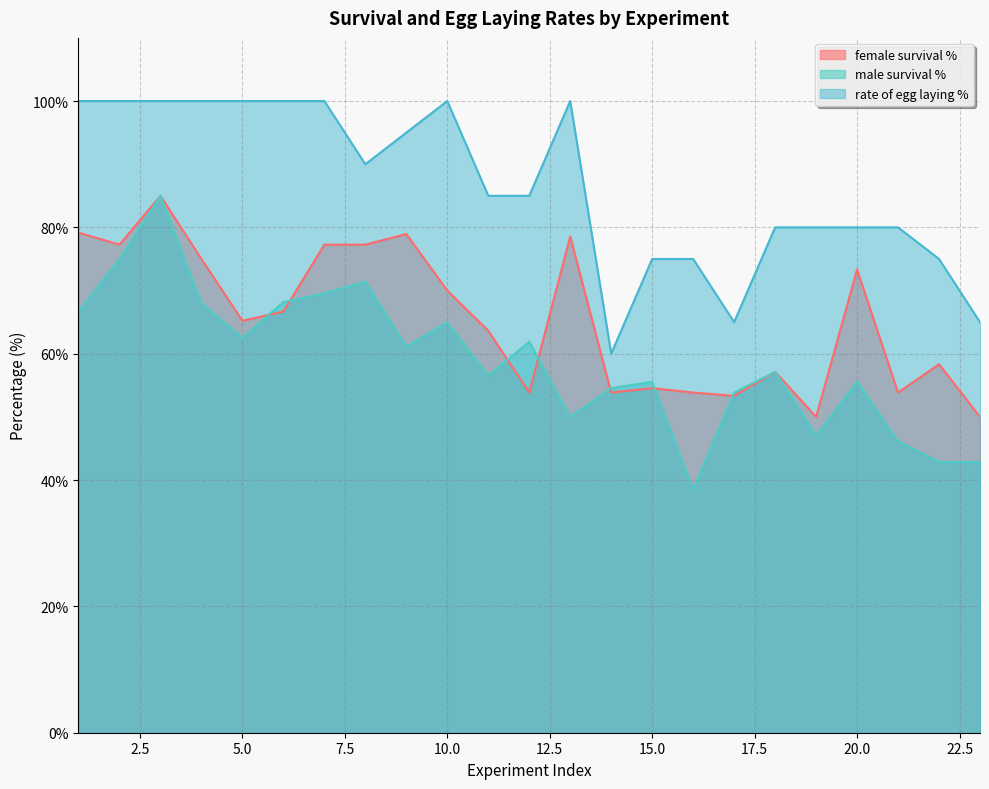

True or false: male survival % and rate of egg laying % cross at least once.

False